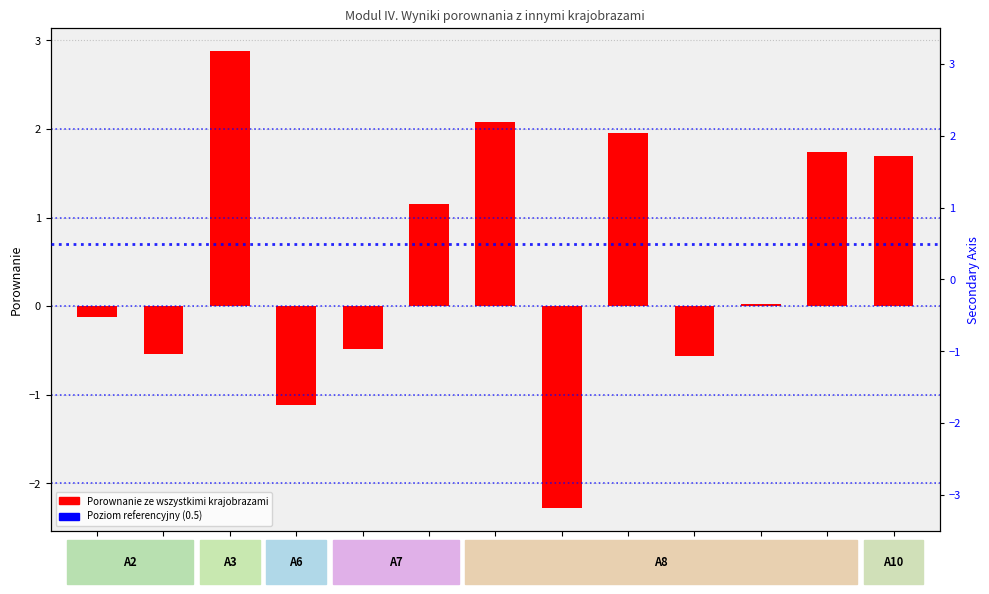

Reading left to right, transcribe all the data shown in this chart.

A2a=-0.1	A2b=-0.5	A3a=2.9	A6a=-1.1	A7d=-0.5	A7e=1.2	A8a=2.1	A8b=-2.3	A8c=2.0	A8e=-0.6	A8f=0.0	A8h=1.7	A10=1.7